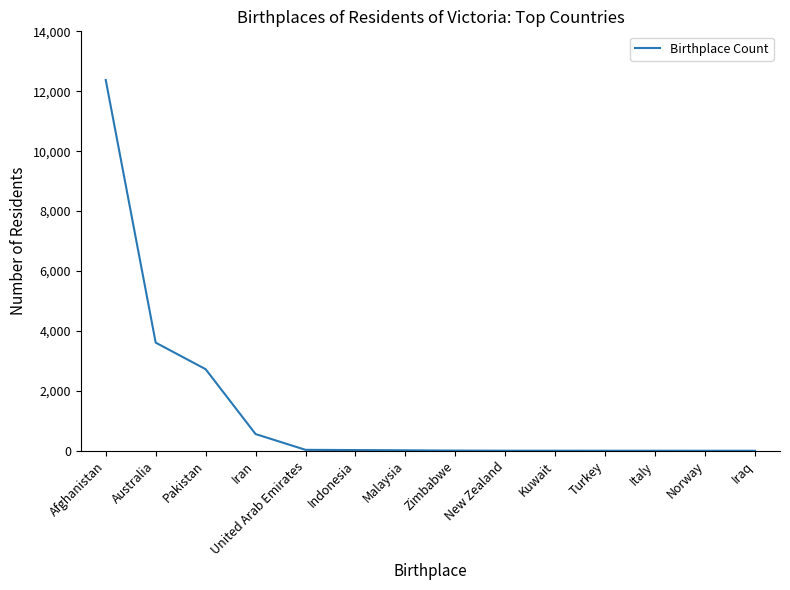

At which category does the chart reach its peak across all series?

Afghanistan